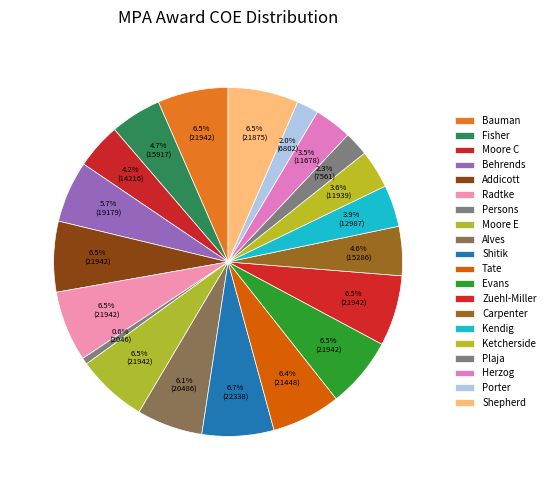

Do Bauman and Shitik together represent more than half of the pie?

No